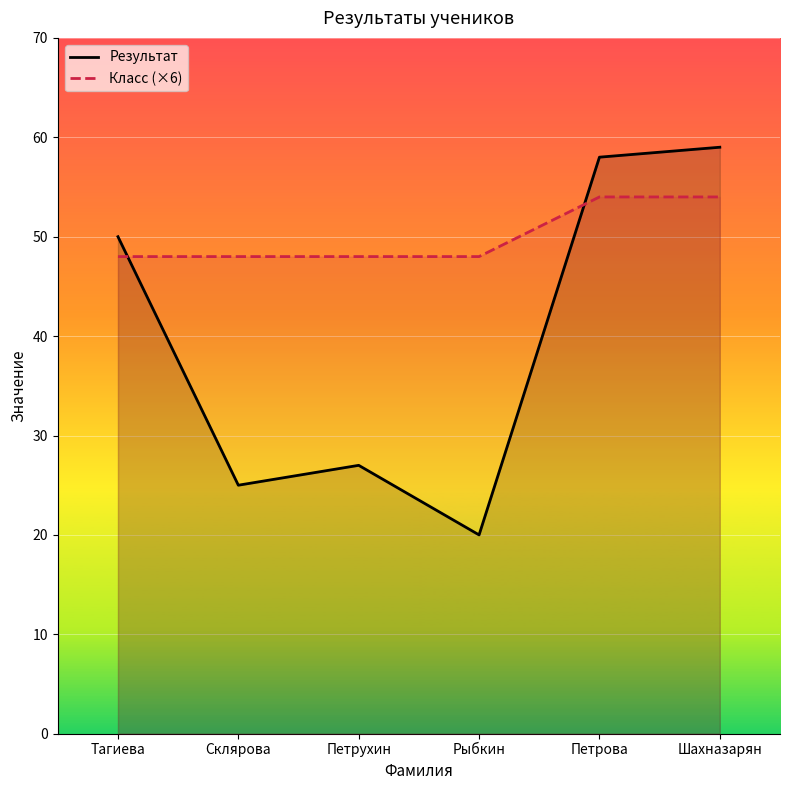

How many times do Класс (×6) and Результат cross each other?

2